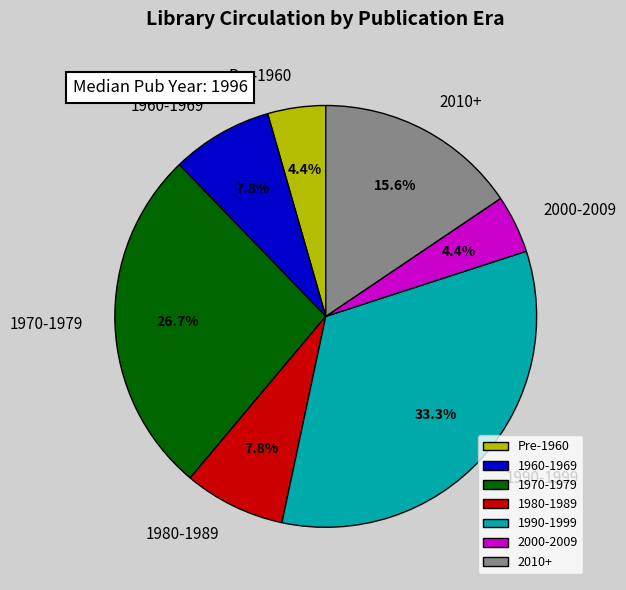

What percentage is NOT represented by Pre-1960?

95.6%